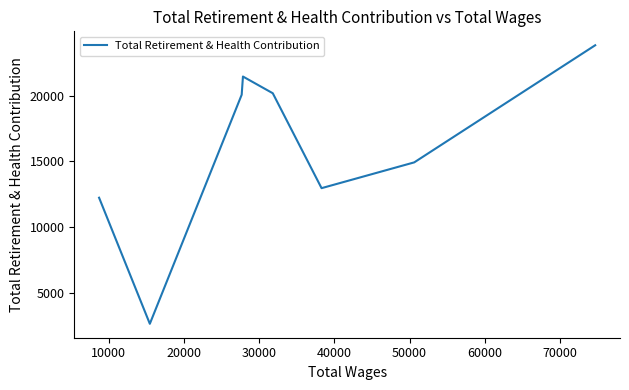

What is the difference between the second highest and second lowest values?

9239